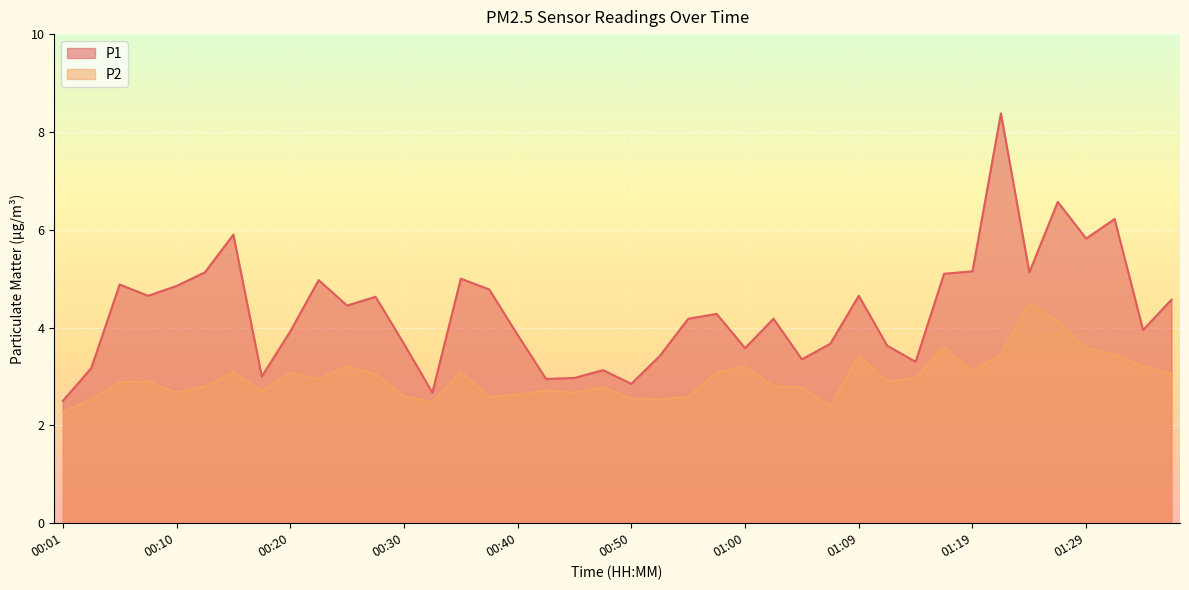

The P2 series shows 5.2 at 01:34. True or false?

False